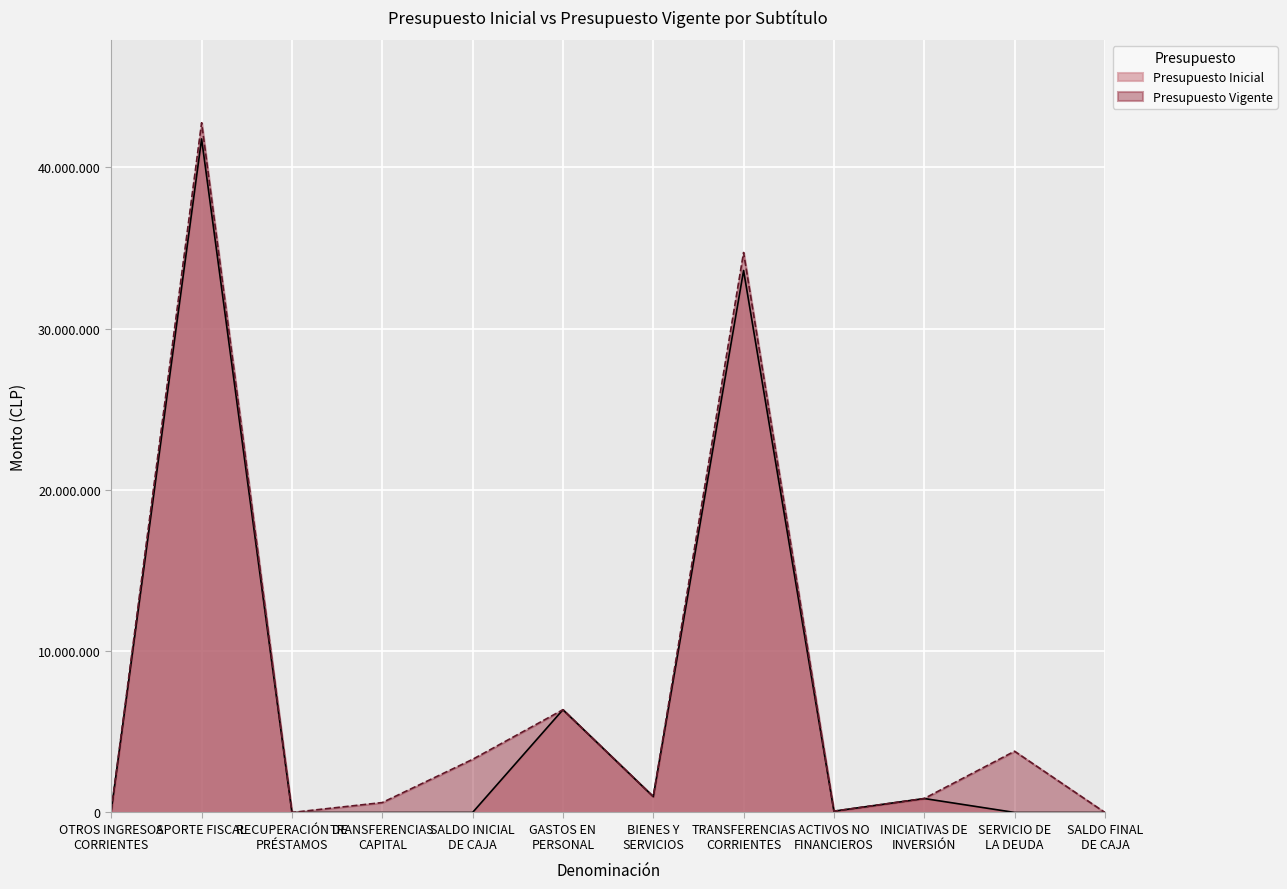

Rank the categories by Presupuesto Vigente value from highest to lowest.

APORTE FISCAL, TRANSFERENCIAS
CORRIENTES, GASTOS EN
PERSONAL, SERVICIO DE
LA DEUDA, SALDO INICIAL
DE CAJA, BIENES Y
SERVICIOS, INICIATIVAS DE
INVERSIÓN, TRANSFERENCIAS
CAPITAL, OTROS INGRESOS
CORRIENTES, ACTIVOS NO
FINANCIEROS, SALDO FINAL
DE CAJA, RECUPERACIÓN DE
PRÉSTAMOS